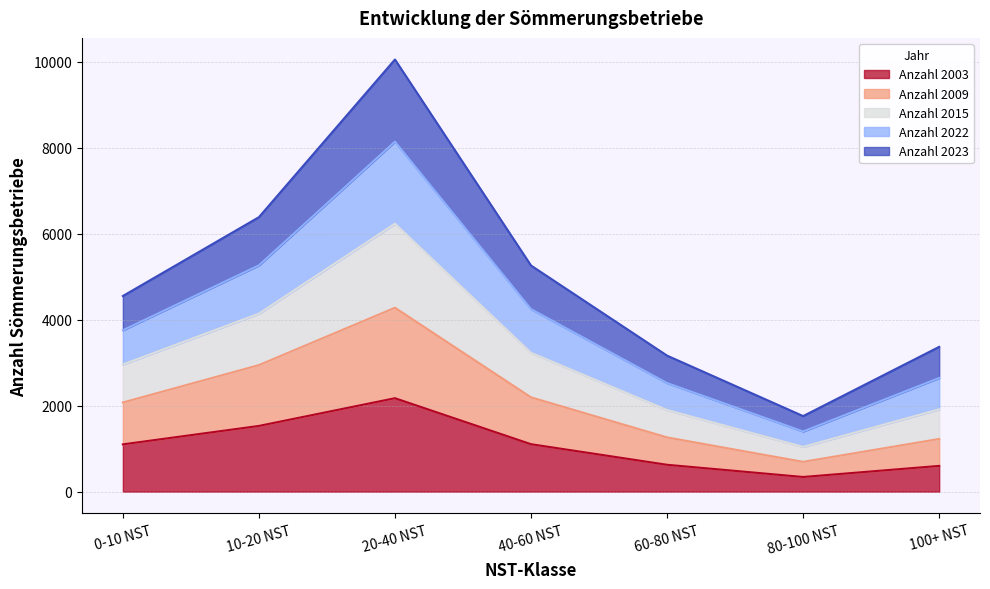

At which label does Anzahl 2022 reach its peak?

20-40 NST